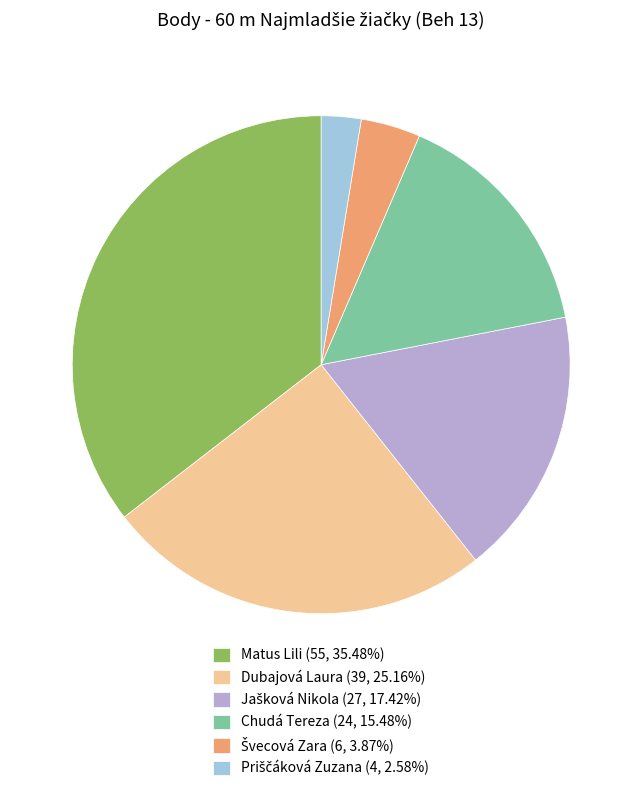

Do Chudá Tereza (24, 15.48%) and Matus Lili (55, 35.48%) together represent more than half of the pie?

Yes